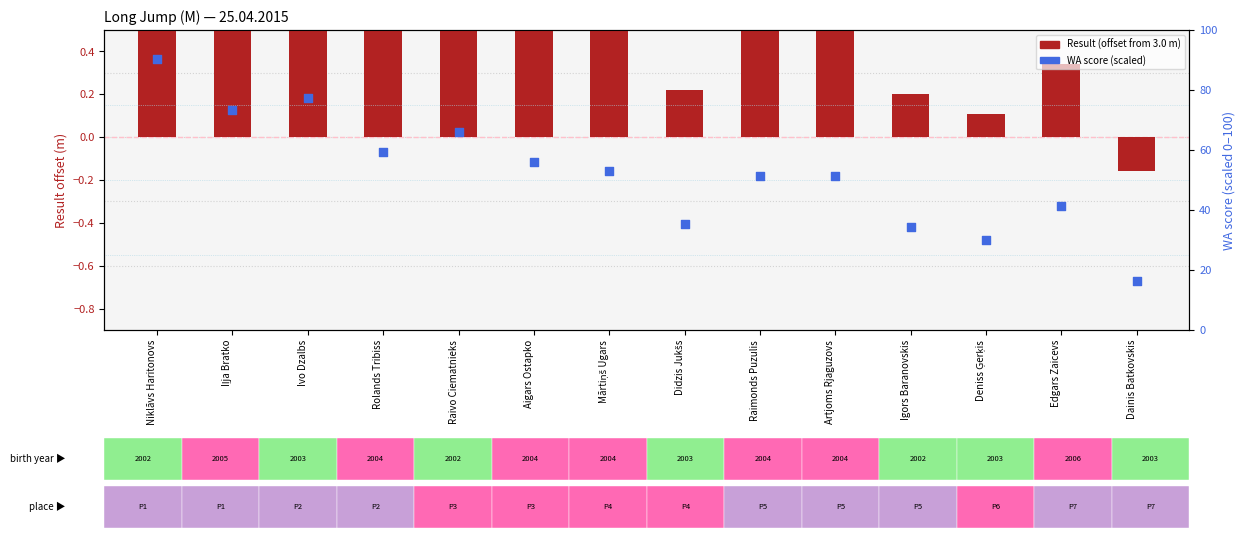

Which series has the largest total across all categories?

WA score (scaled)